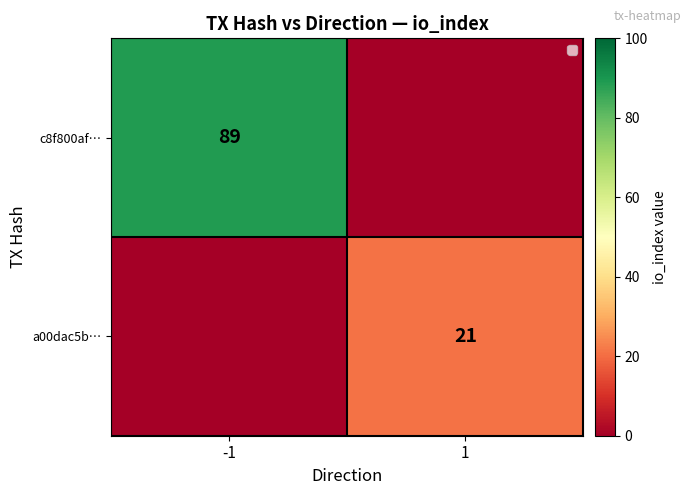

Is the value of a00dac5b… at 1 greater than the value of c8f800af… at -1?

No